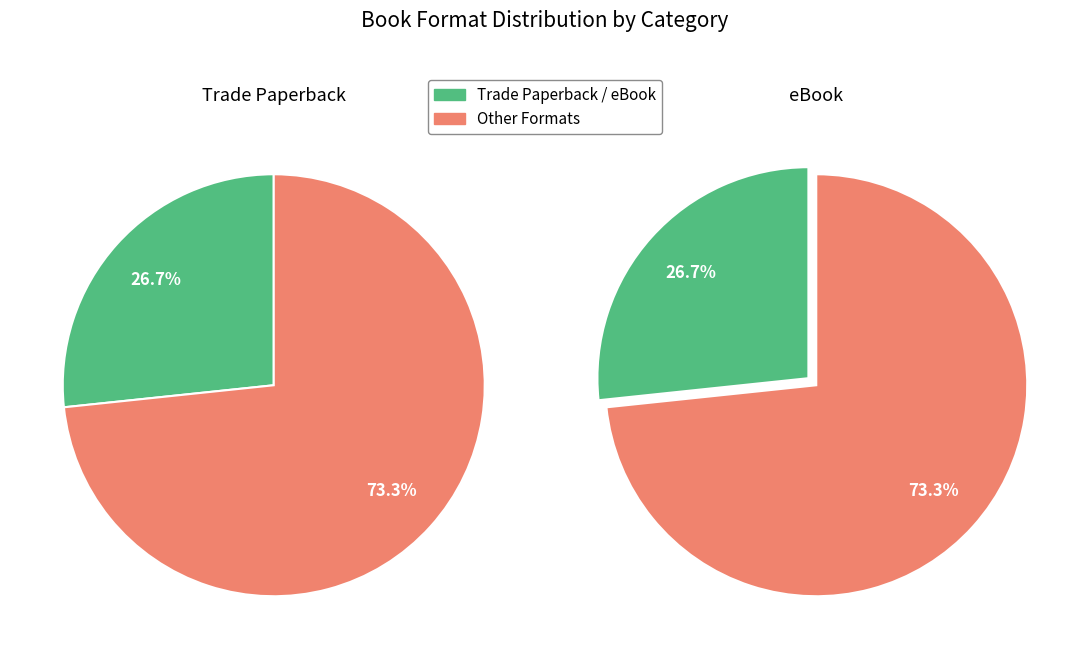

The Pathfinder slice represents 20% of the pie. True or false?

False